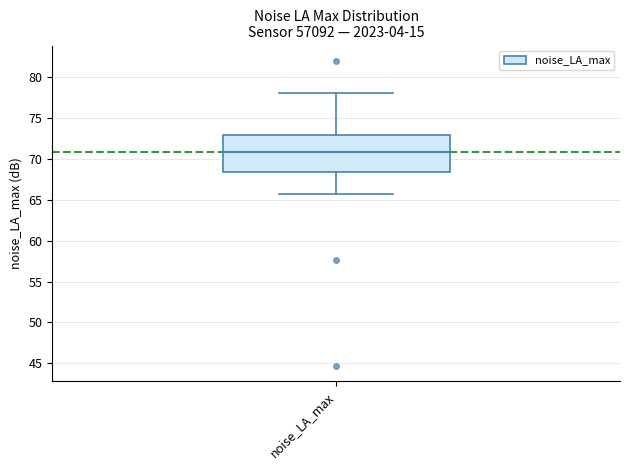

Read this box plot against the y-axis: the position of the median line, the range covered by the box, and the ends of both whiskers. The values are not printed on the chart, so give them approximately, as read against the axis.

median 71.0, box 68.5 to 73.0, whiskers 65.5 to 78.0